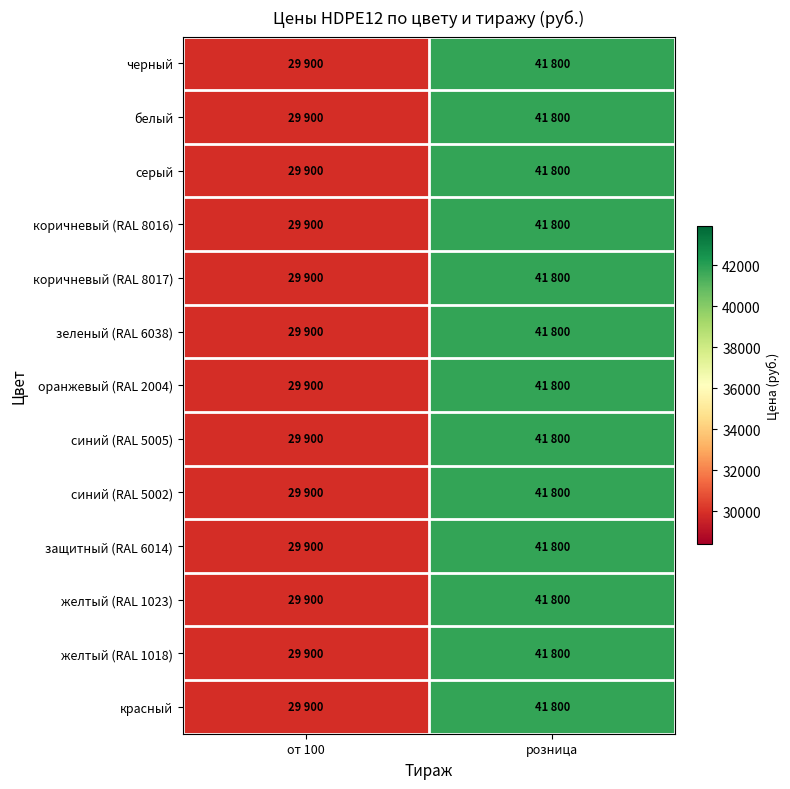

How many series are shown in this chart?

13